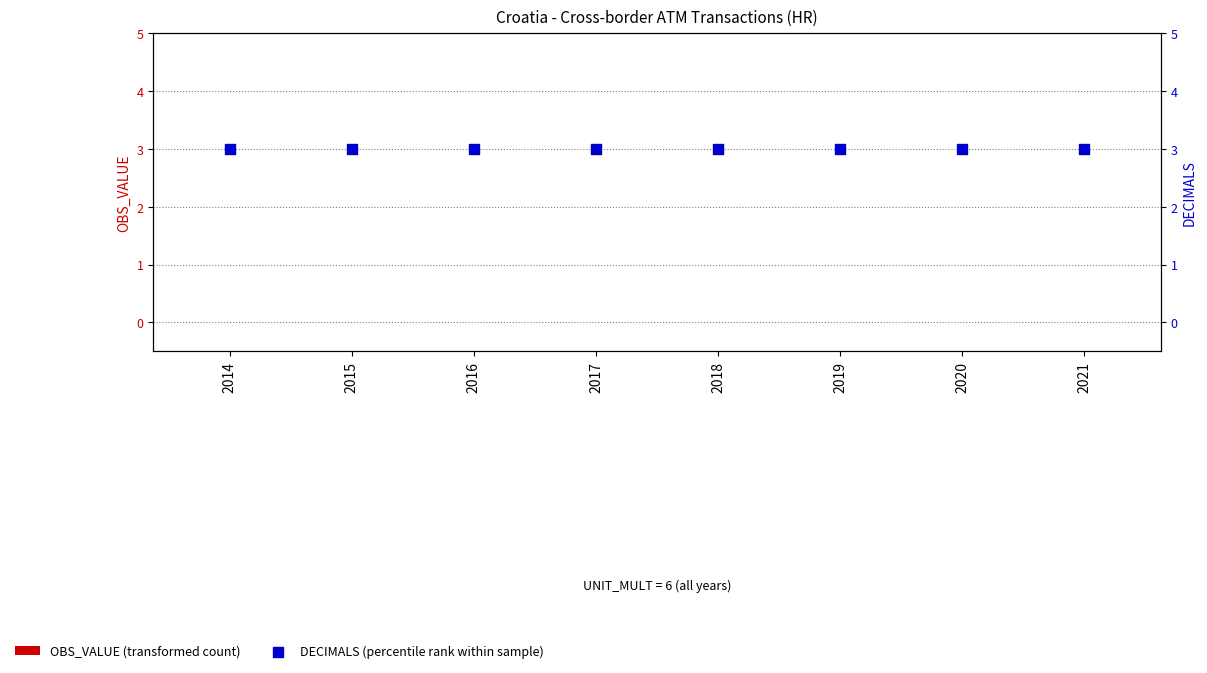

Which series has the largest Y range (max minus min)?

OBS_VALUE (transformed count)